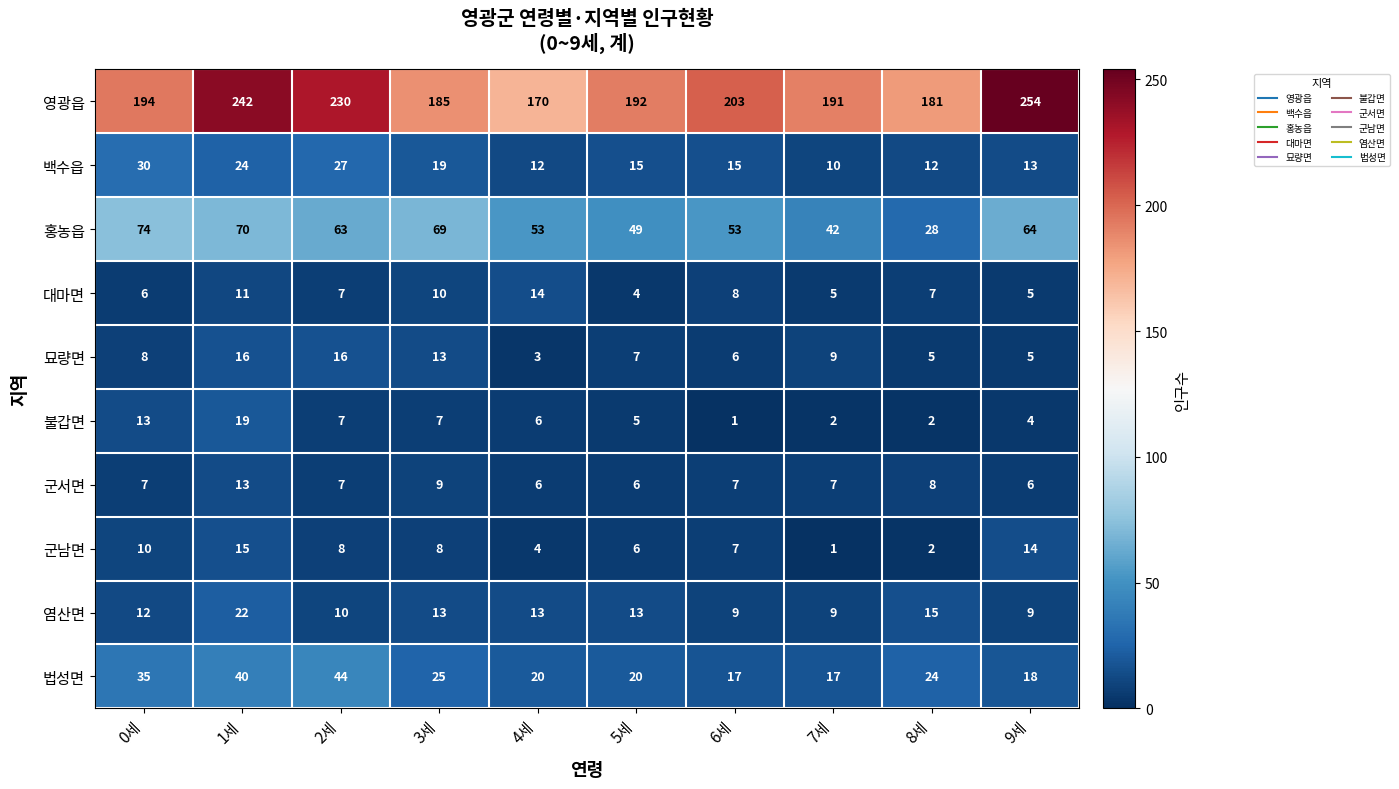

What is the difference between the maximum and second lowest values in the 묘량면 series?

11